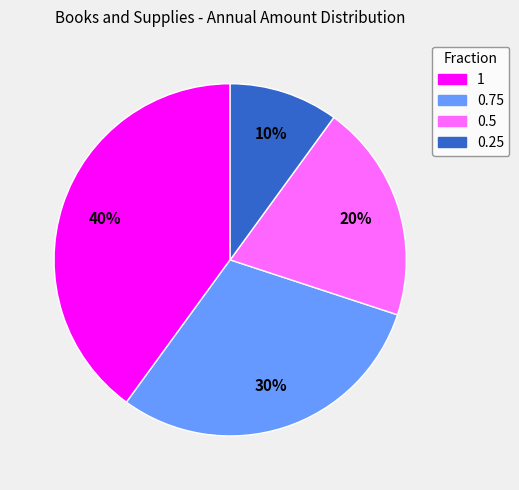

Does 0.25 represent more than half of the total?

No